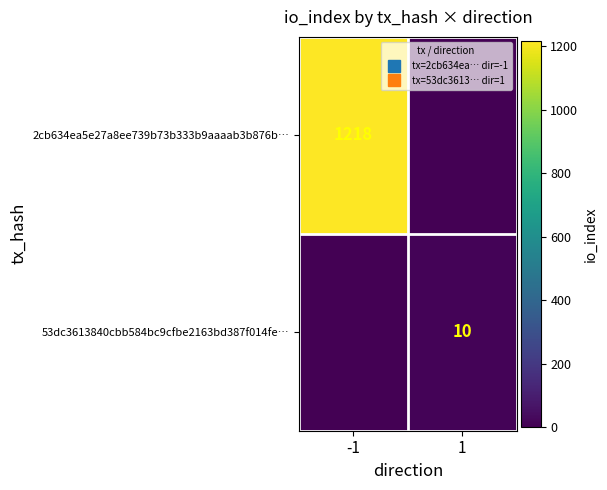

At which category is the sum across all series the highest?

-1